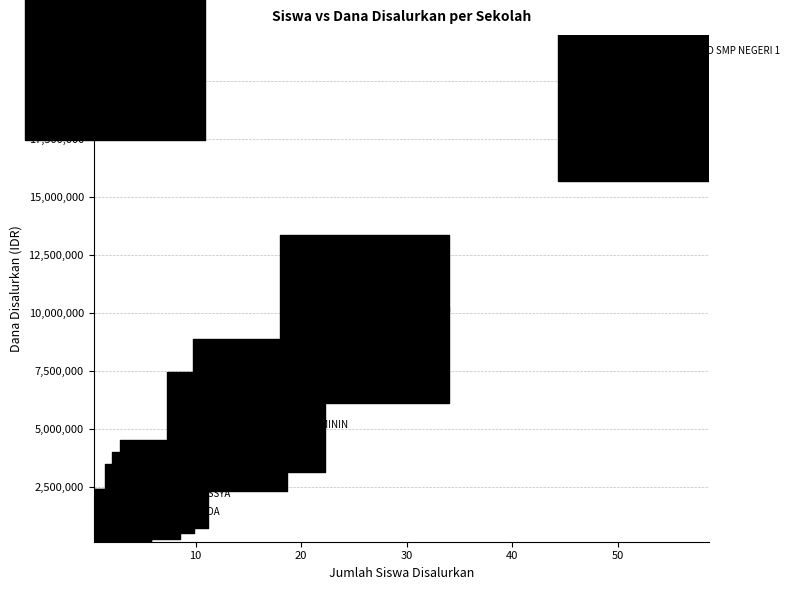

What Y value in the scatter plot is closest to 11062500?

9750000